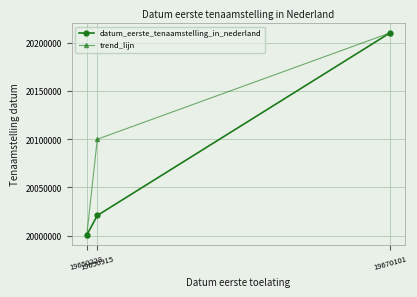

Read the trend_lijn value at 19650915, to the nearest 100.

20100000